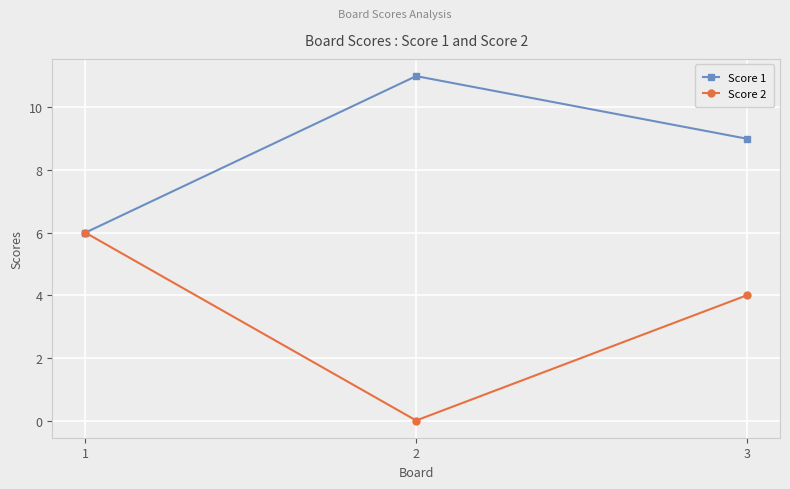

Reading right to left, extract all data points from this chart.

Score 1: 3=9	2=11	1=6
Score 2: 3=4	2=0	1=6